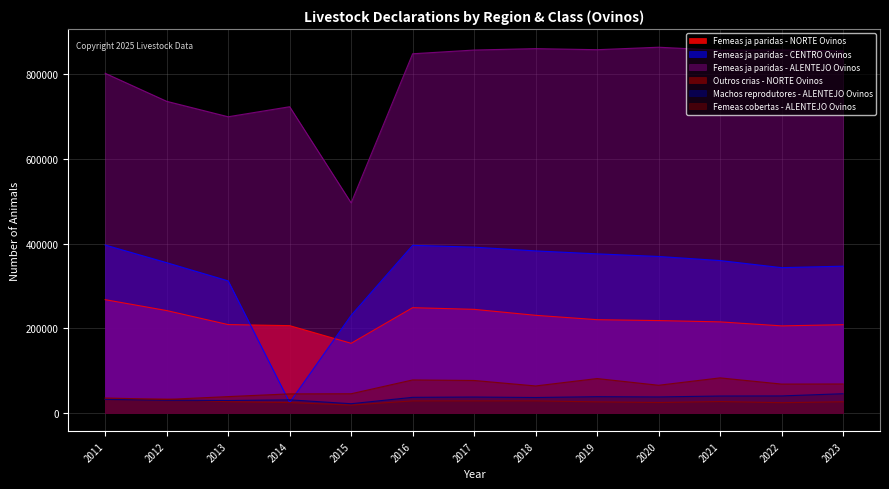

At which category does the chart reach its peak across all series?

2020